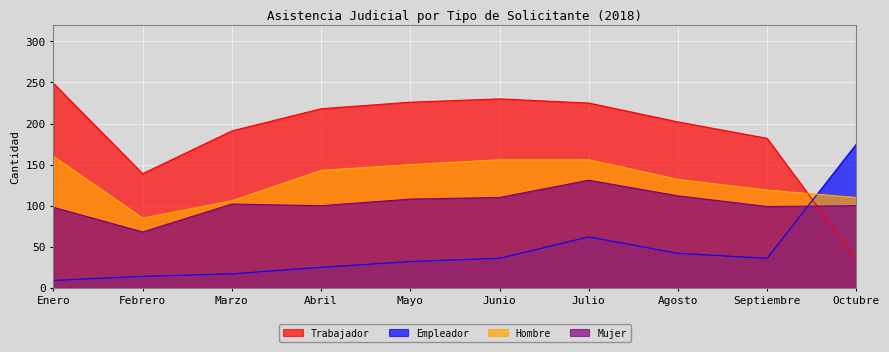

What is the average value of the Empleador series?

45